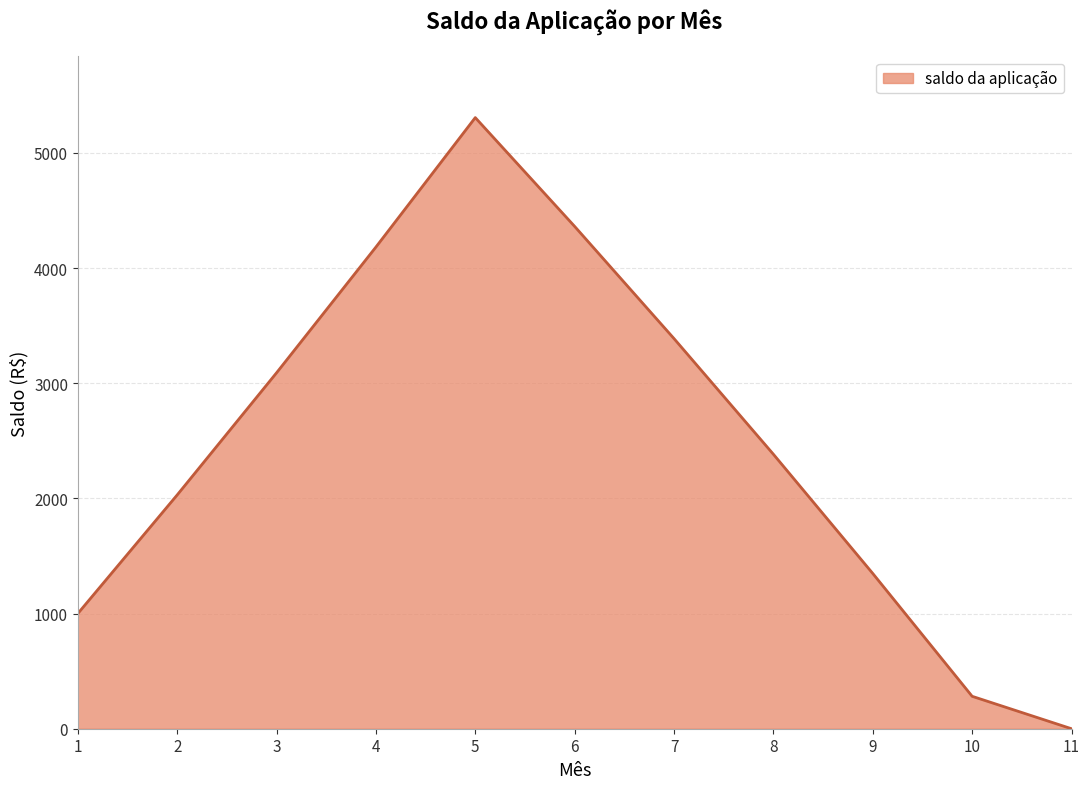

Rank the categories by value from highest to lowest.

5, 6, 4, 7, 3, 8, 2, 9, 1, 10, 11